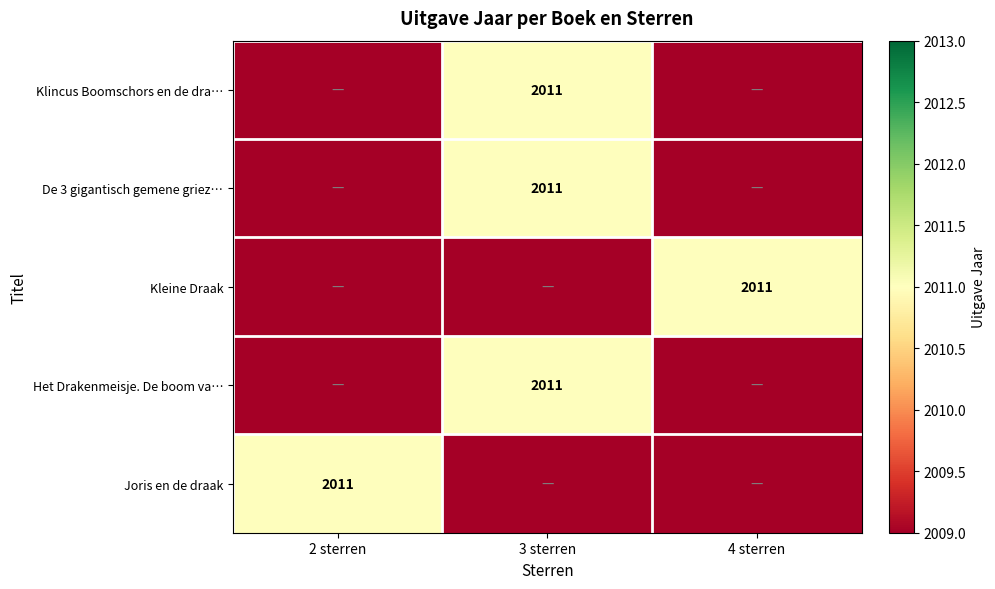

The value of Joris en de draak at 2 sterren is 2011. True or false?

True